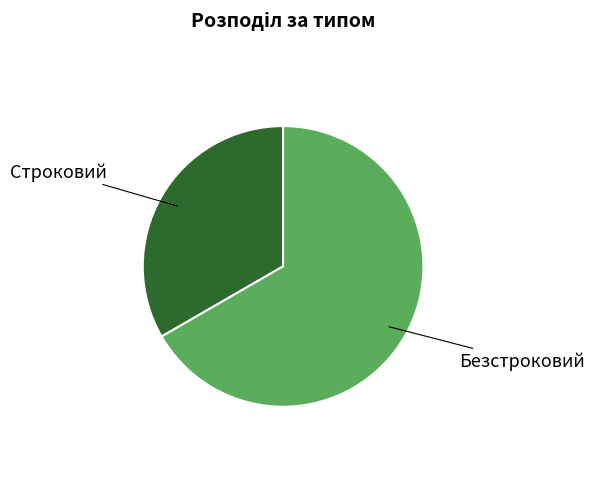

Which category has the biggest portion of the pie?

Безстроковий